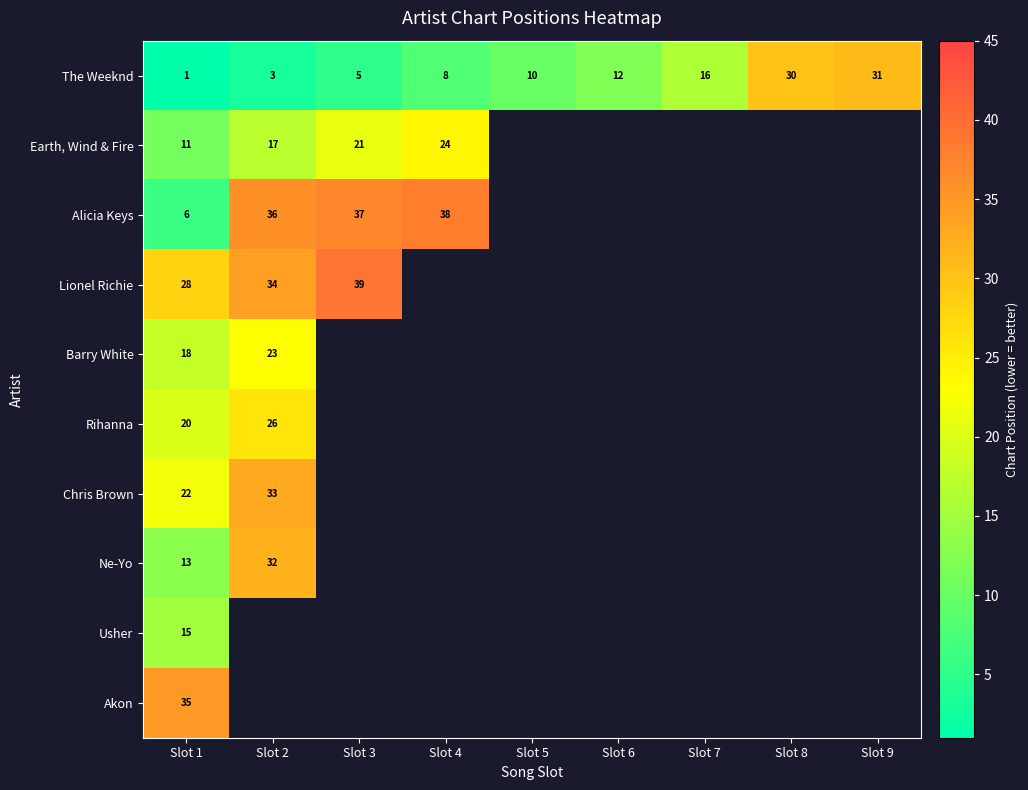

What is the spread (max minus min) of values at Slot 1?

34